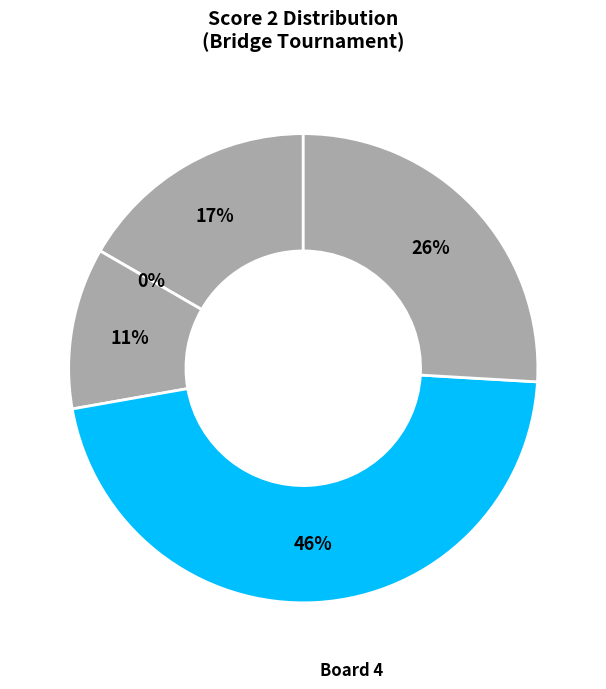

Which slice is the largest?

Board 4